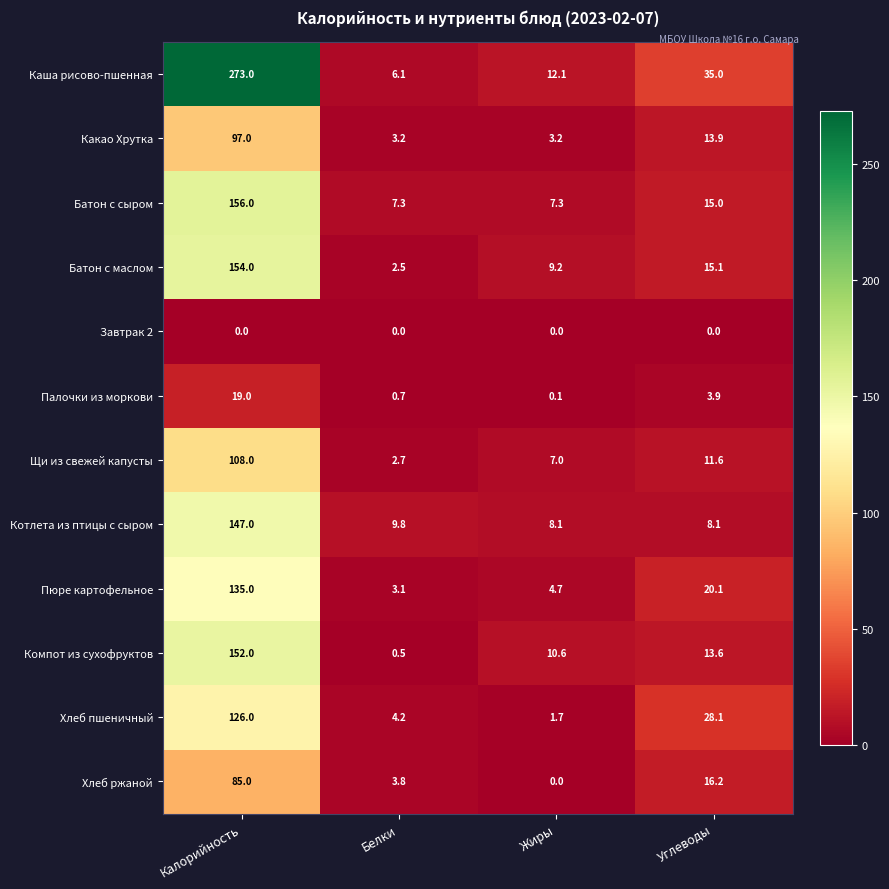

What is the average value of the Хлеб пшеничный series?

40.0